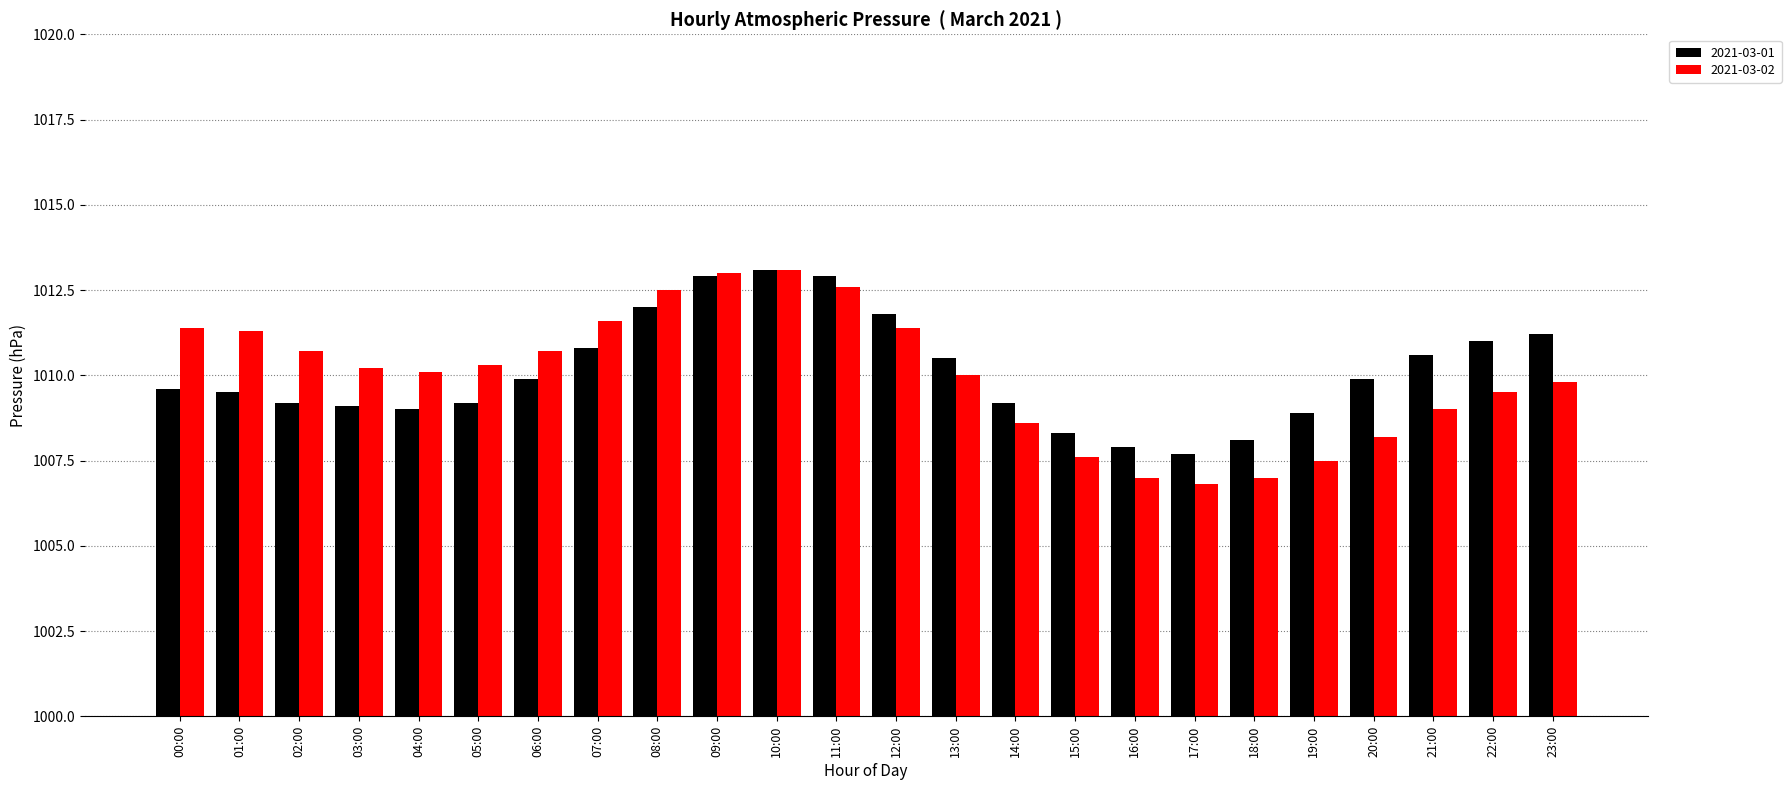

At which label does 2021-03-01 first exceed 1009?

00:00